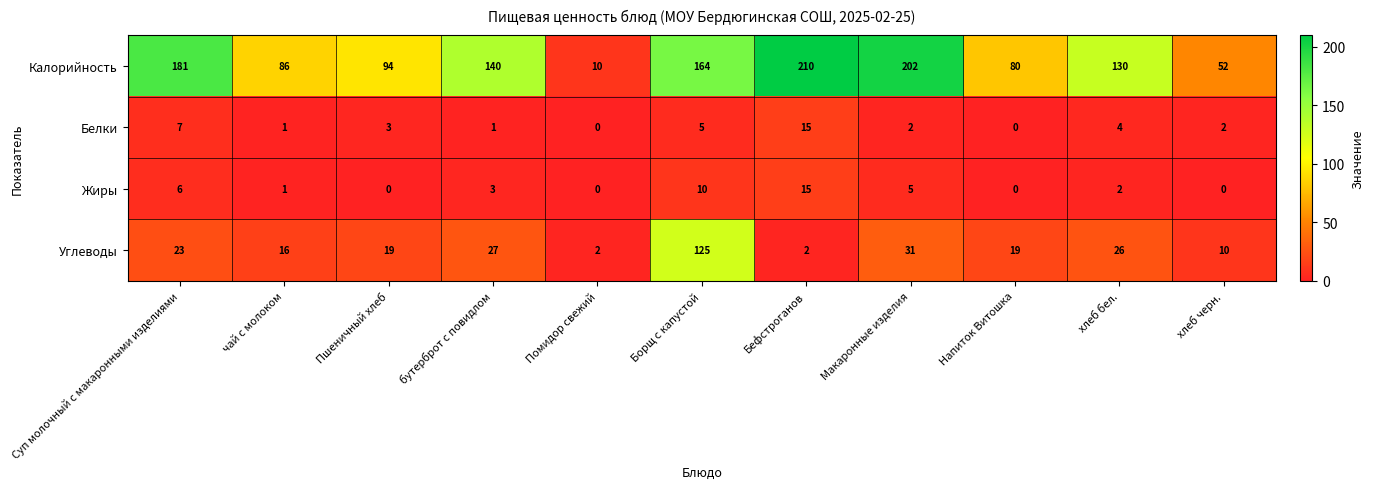

What is the total value across all series at бутерброт с повидлом?

171